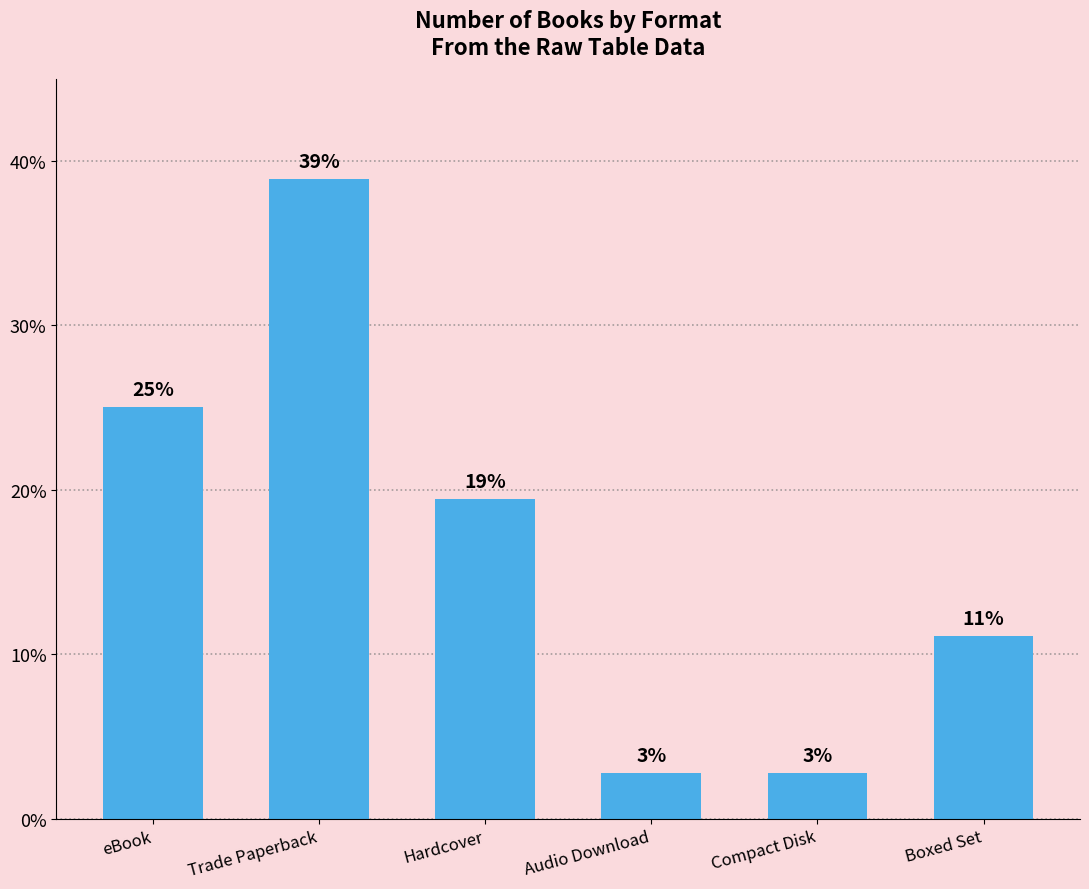

How many series are shown in this chart?

1